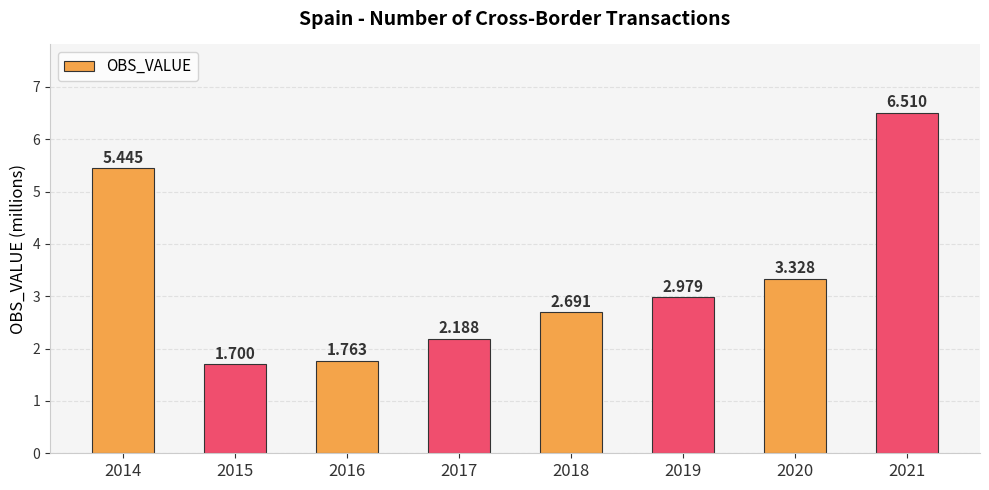

List the labels in order of value, largest first.

2021, 2014, 2020, 2019, 2018, 2017, 2016, 2015